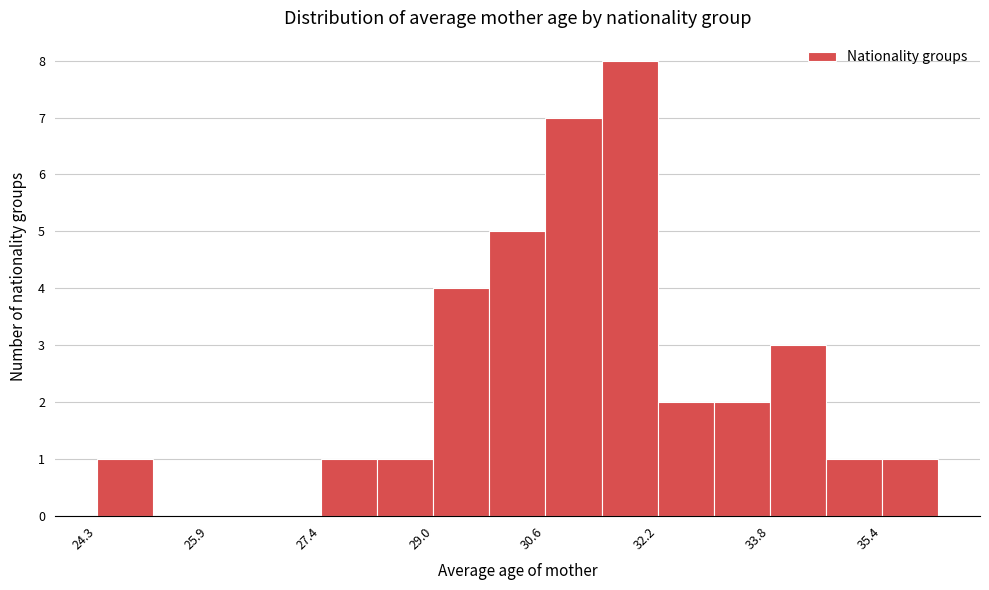

Read against the x-axis, roughly where is the centre of the tallest bar?

31.8